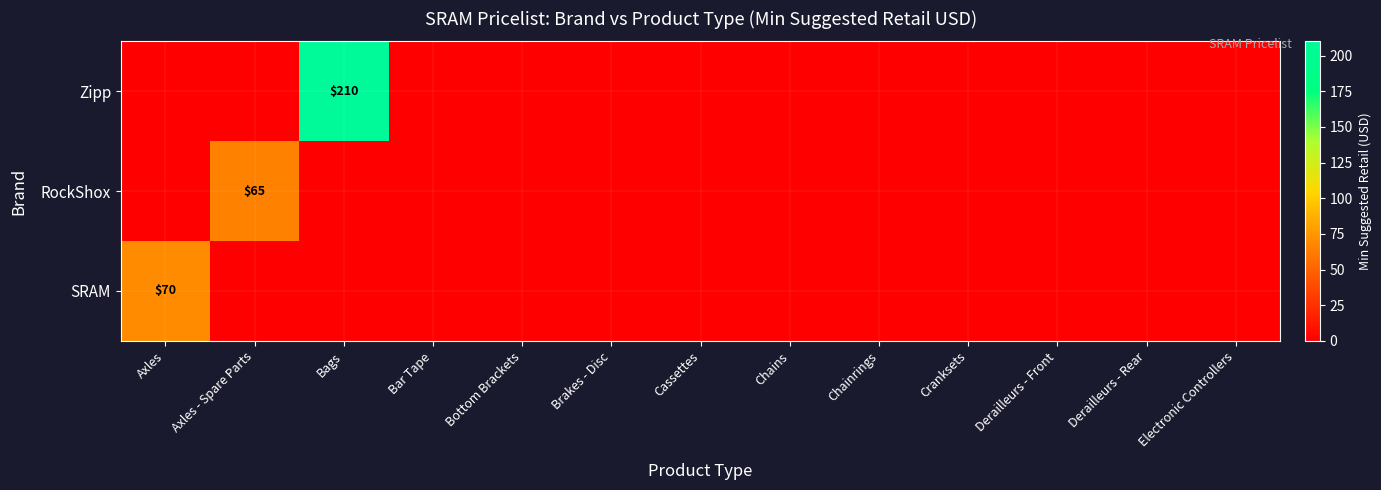

Which category has the lowest value across all series?

Axles - Spare Parts